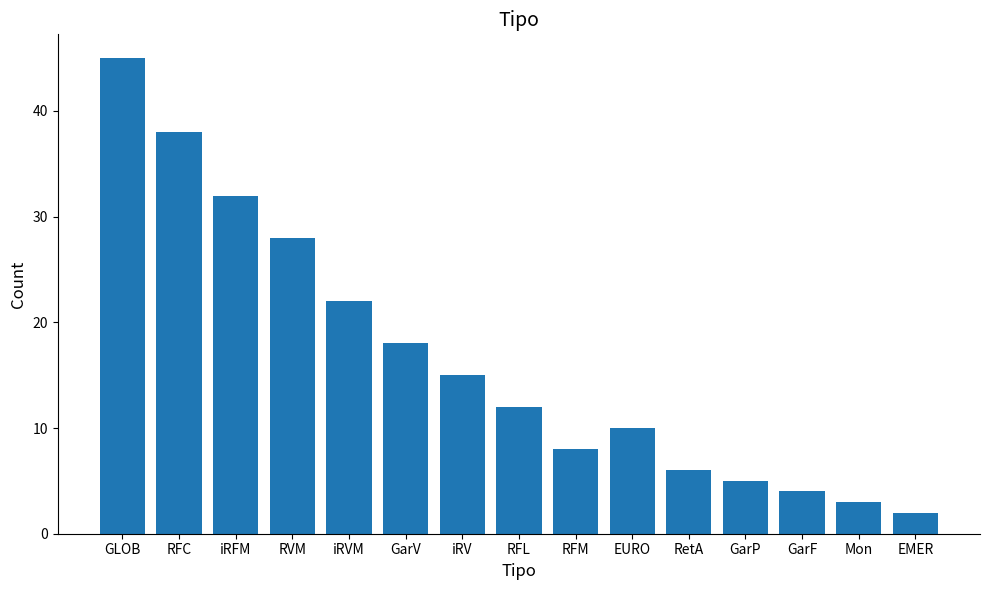

Where does the data first go above 12?

GLOB